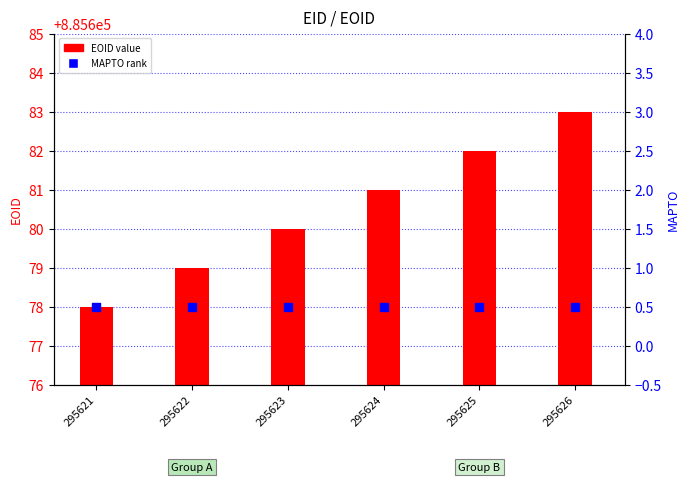

Which series has the largest total across all categories?

EOID